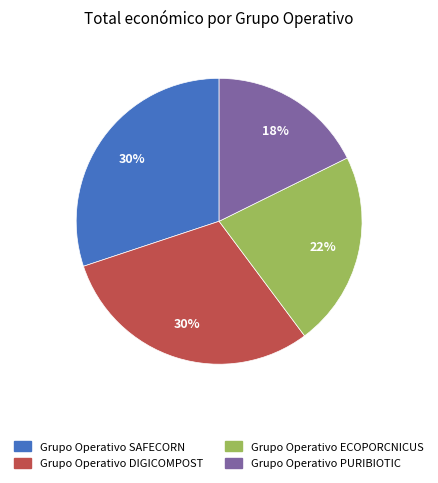

To the nearest percent, what is the average slice percentage?

25%